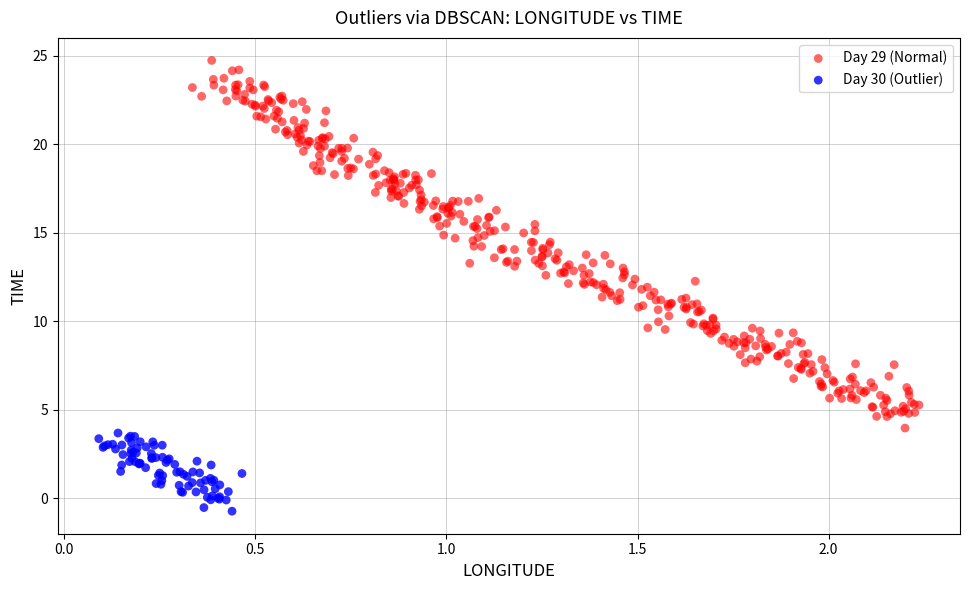

Which series contains the highest Y value?

Day 29 (Normal)